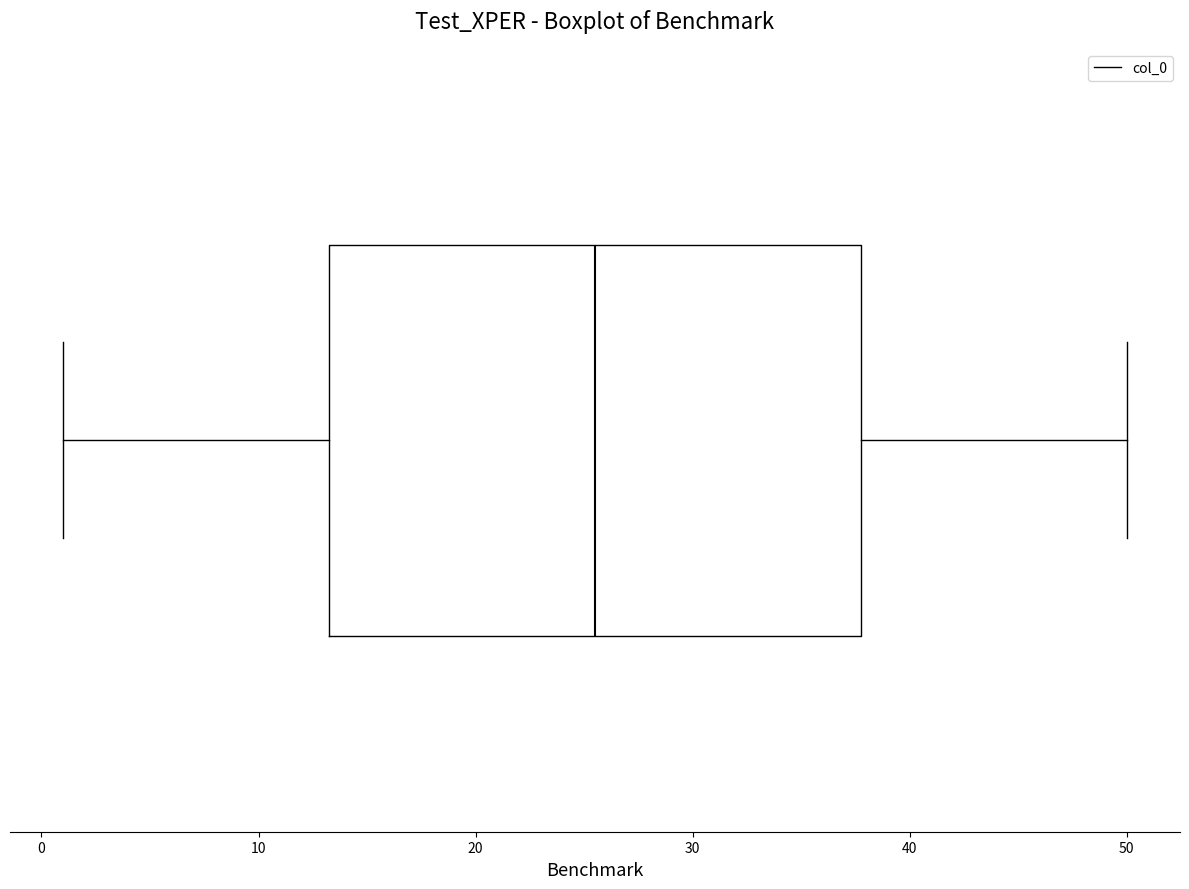

Where does the median line of the box sit on the x-axis? The values are not printed on the chart, so give them approximately, as read against the axis.

26